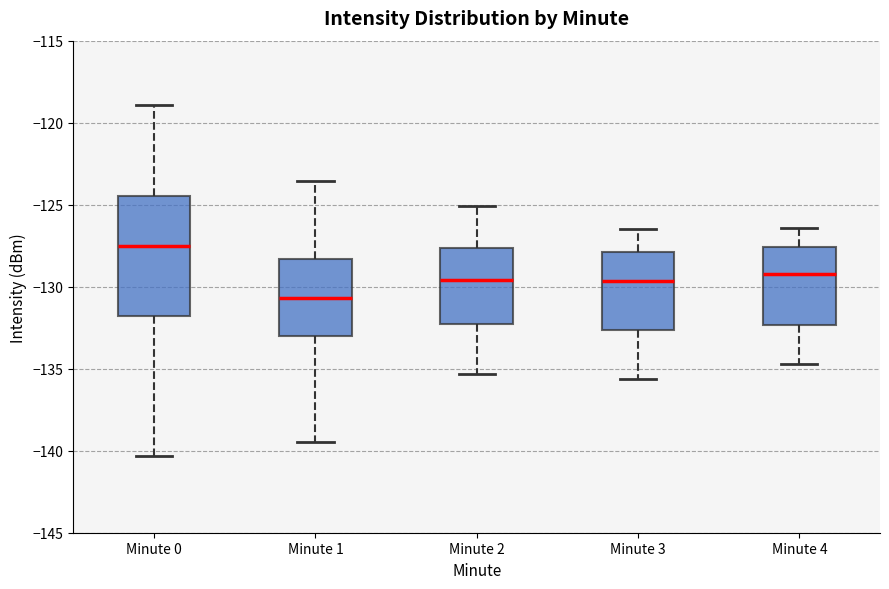

Comparing the boxes themselves (not the whiskers), which one is the tallest?

Minute 0